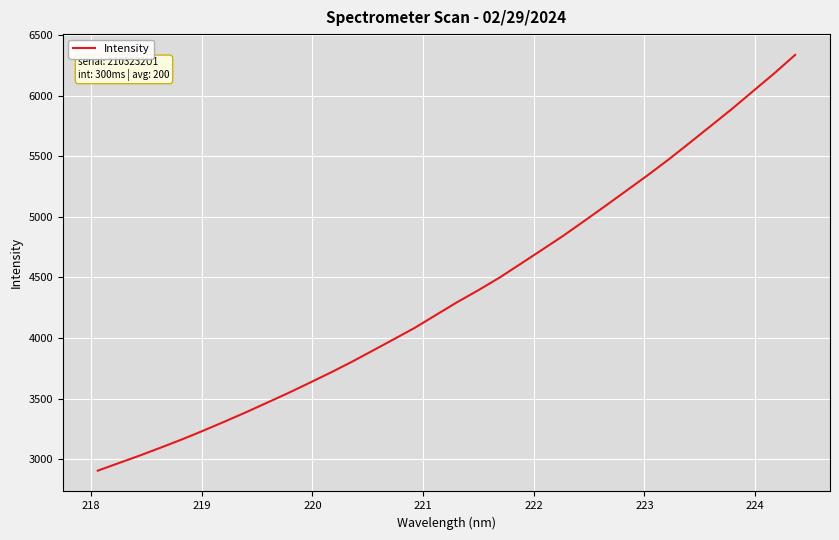

True or false: the data has more than 2 interior local peaks.

False